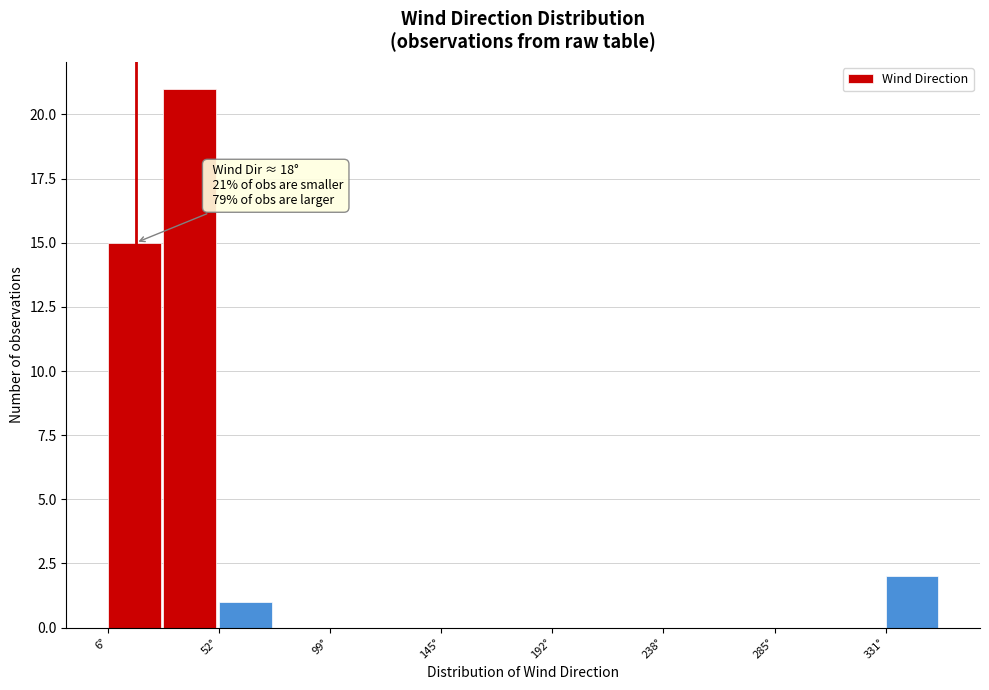

Which range on the x-axis has the tallest bar?

30 to 50